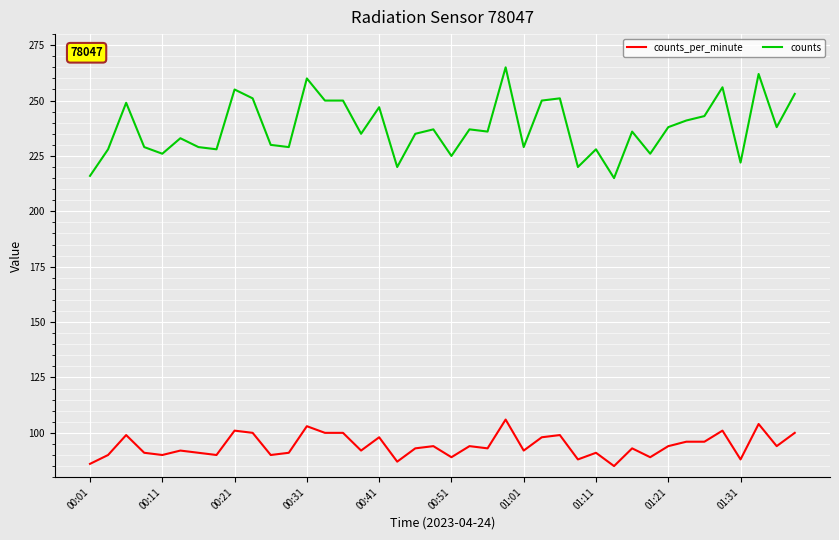

Which series has the largest total across all categories?

counts